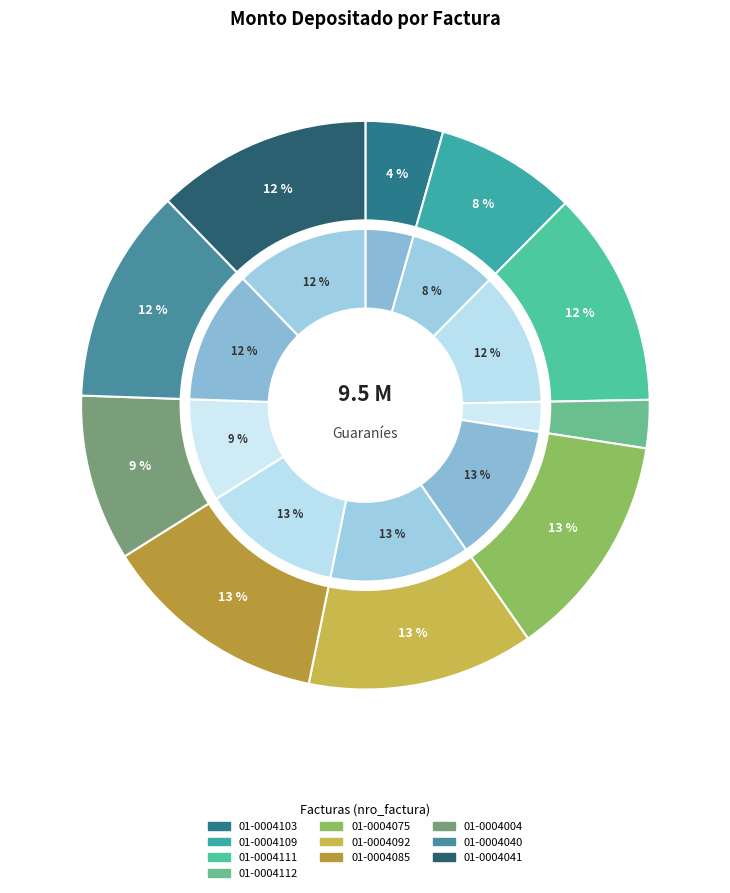

Is it true that 001-001-0004075 is 22% of the pie?

False